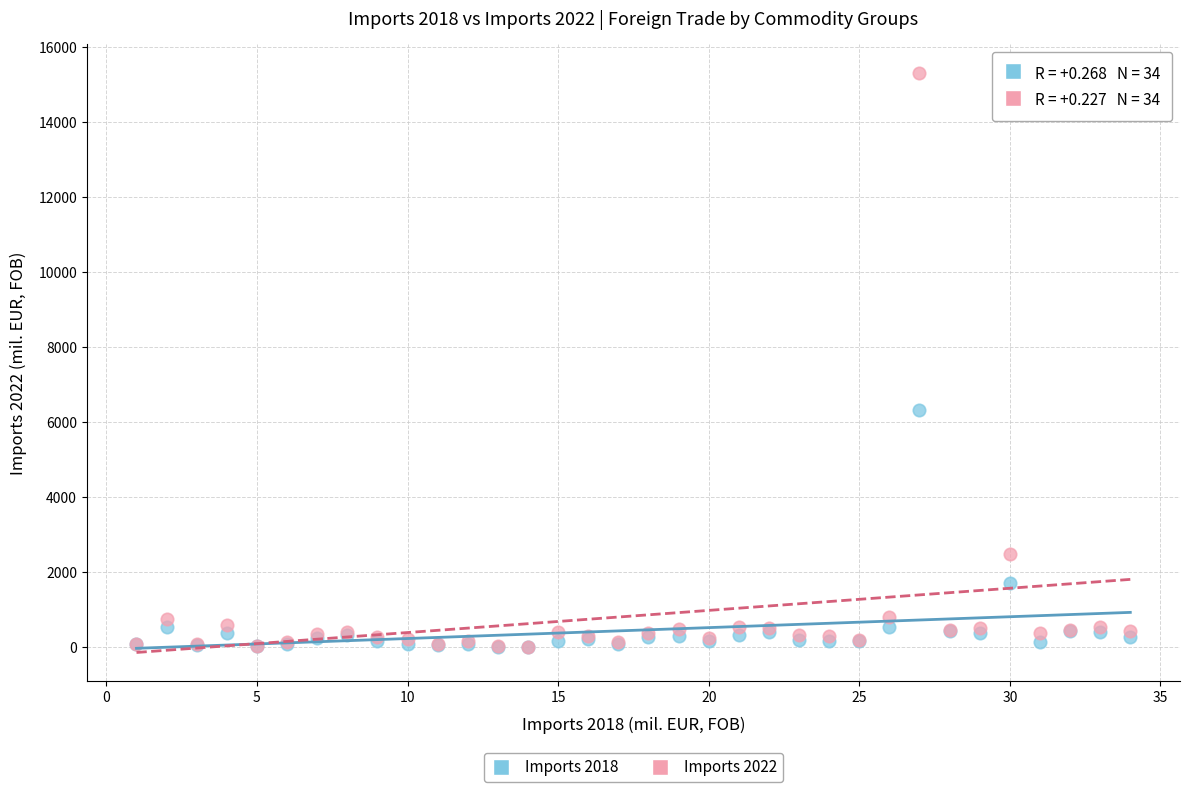

Across all series, what Y value is closest to 7653?

6333.2